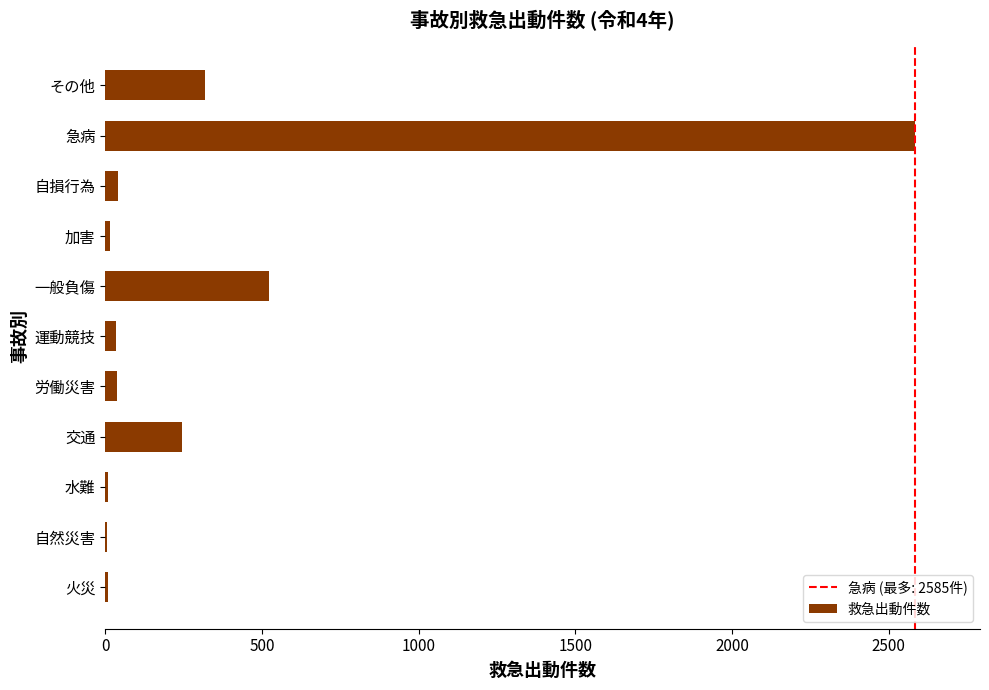

Count the number of data series in this chart.

1